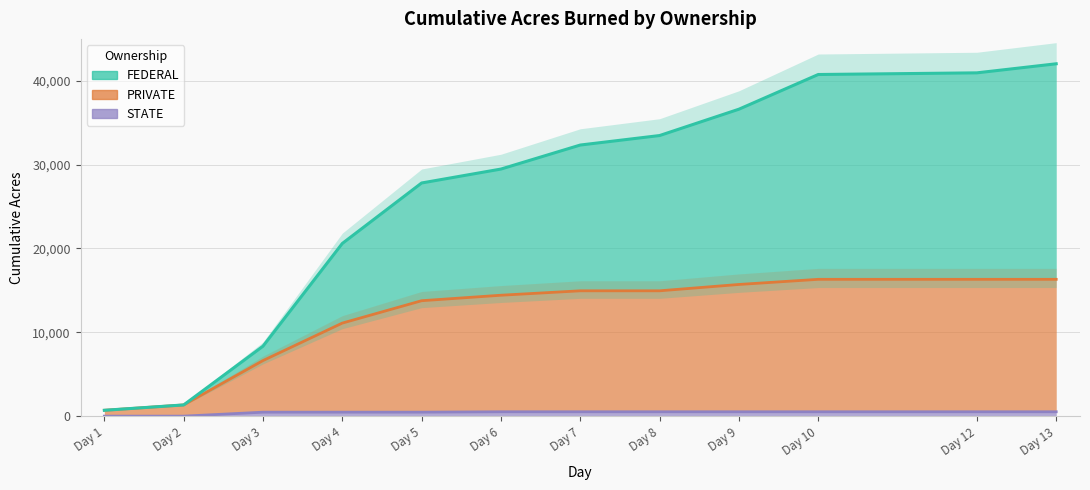

Which has a higher value, Day 8 or Day 5?

Day 8